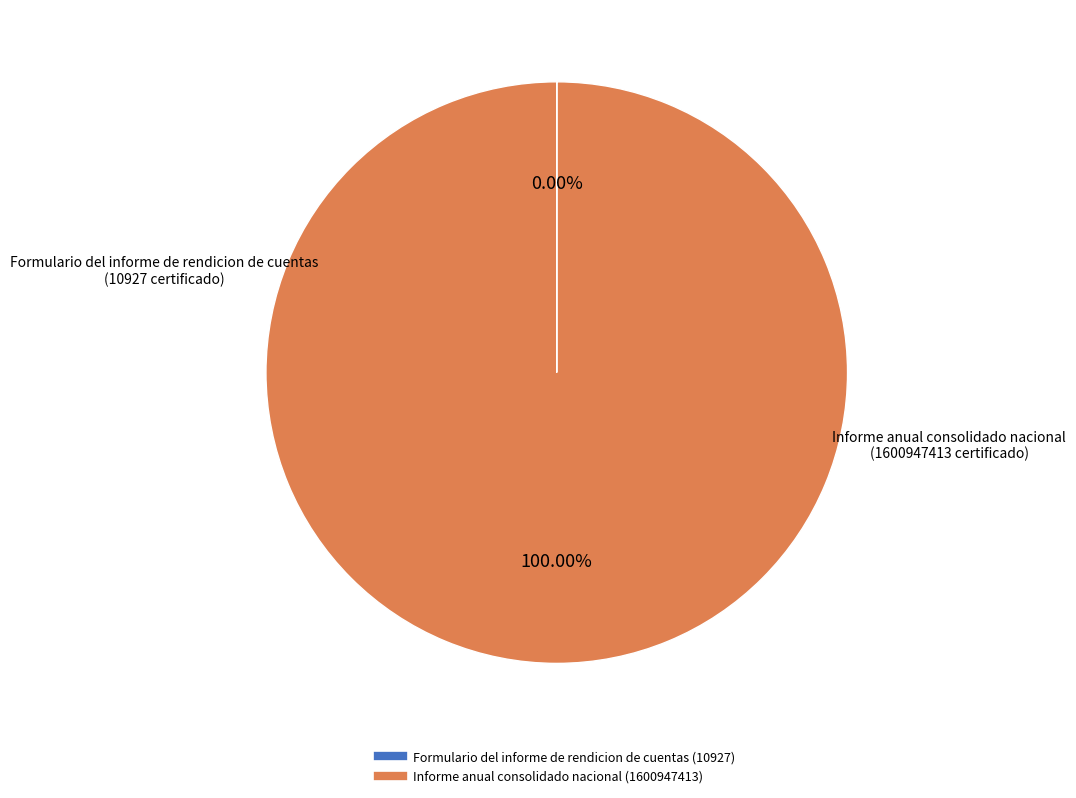

Which category has the biggest portion of the pie?

Informe anual consolidado nacional